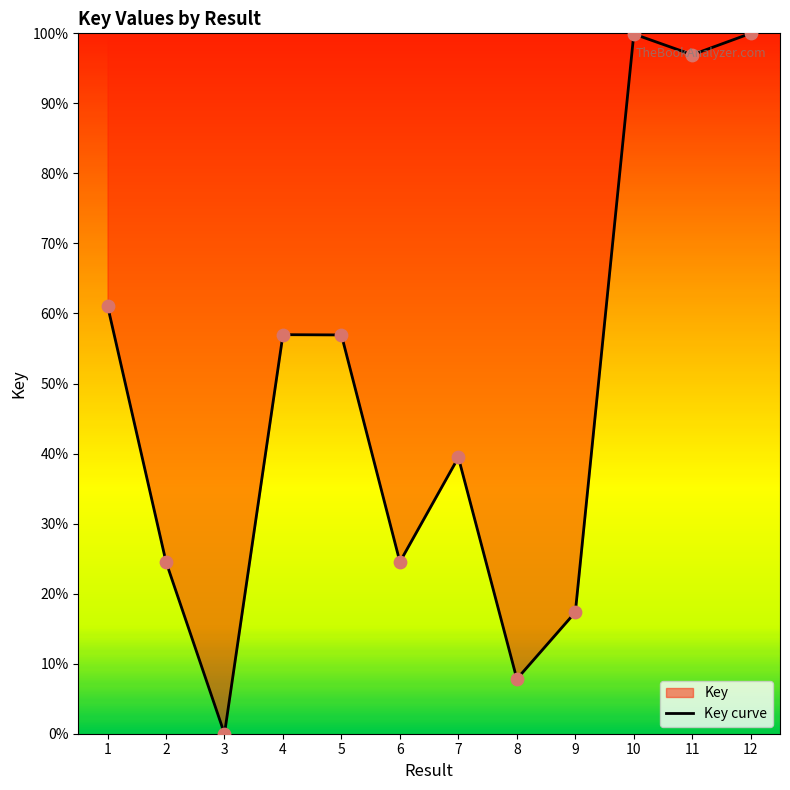

What is the ratio of the value at 4 to the value at 1?

0.9